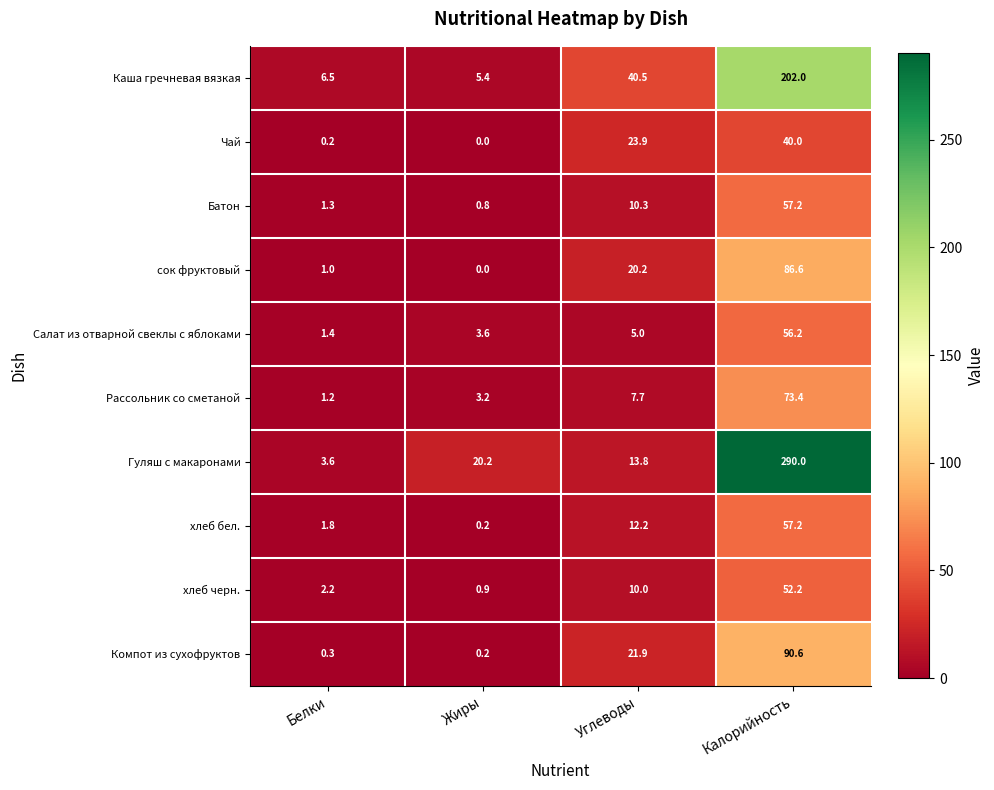

What is the difference between the maximum and minimum values in the Чай series?

40.0